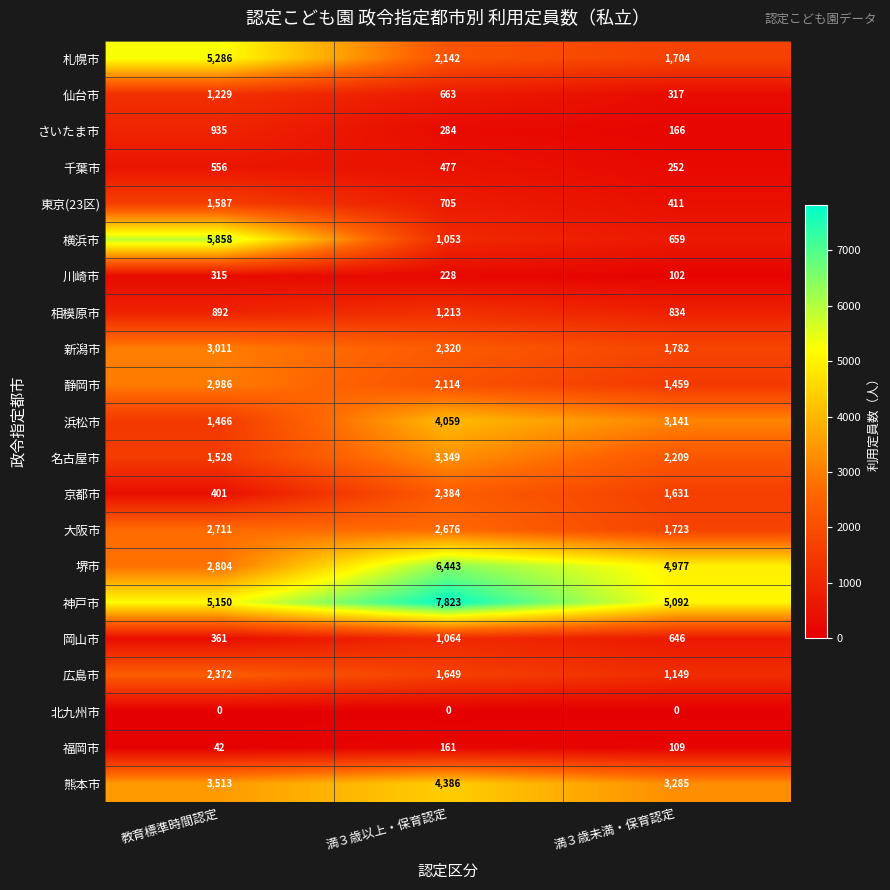

List the series in order of their peak value, lowest first.

北九州市, 福岡市, 川崎市, 千葉市, さいたま市, 岡山市, 相模原市, 仙台市, 東京(23区), 広島市, 京都市, 大阪市, 静岡市, 新潟市, 名古屋市, 浜松市, 熊本市, 札幌市, 横浜市, 堺市, 神戸市